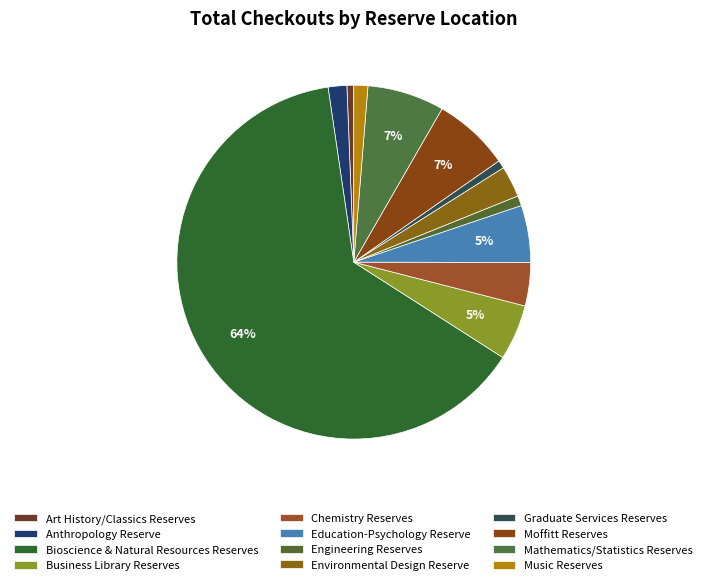

Which has a higher value, Moffitt Reserves or Education-Psychology Reserve?

Moffitt Reserves